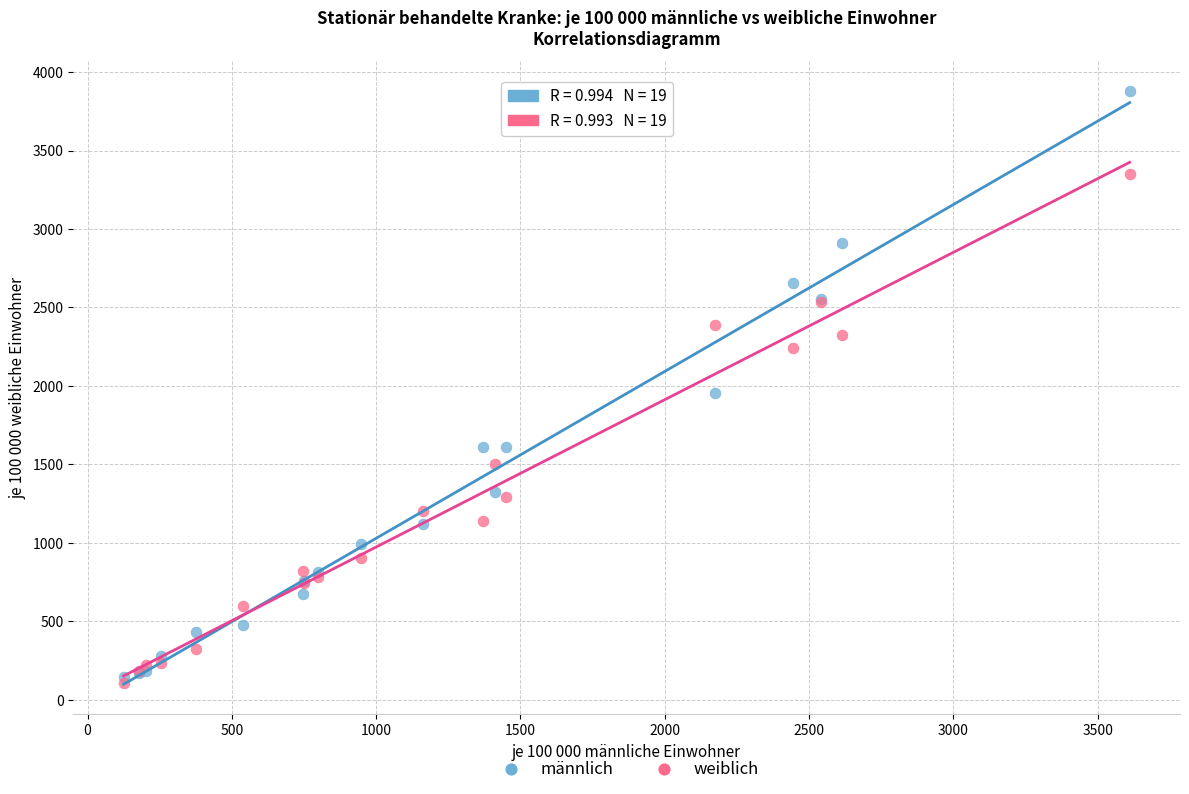

In the männlich series, what Y value is closest to 2012?

1951.4